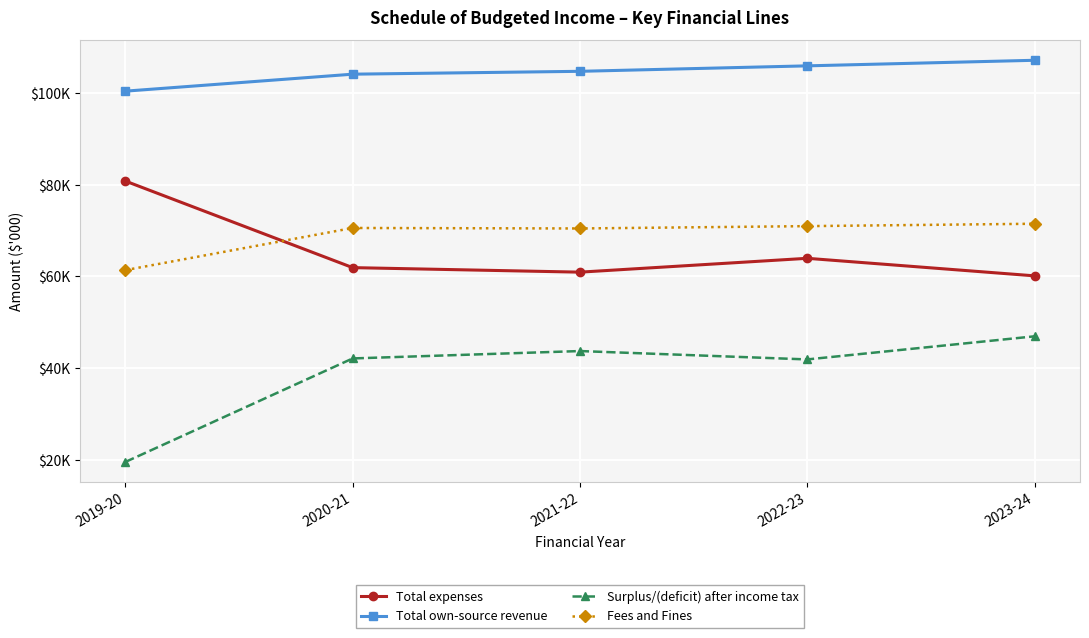

Reading right to left, what are all the values shown in this chart?

Total expenses: 2023-24=60141	2022-23=63962	2021-22=60947	2020-21=61932	2019-20=80791
Total own-source revenue: 2023-24=107107	2022-23=105893	2021-22=104703	2020-21=104079	2019-20=100381
Surplus/(deficit) after income tax: 2023-24=46966	2022-23=41931	2021-22=43756	2020-21=42147	2019-20=19595
Fees and Fines: 2023-24=71492	2022-23=70973	2021-22=70464	2020-21=70571	2019-20=61389